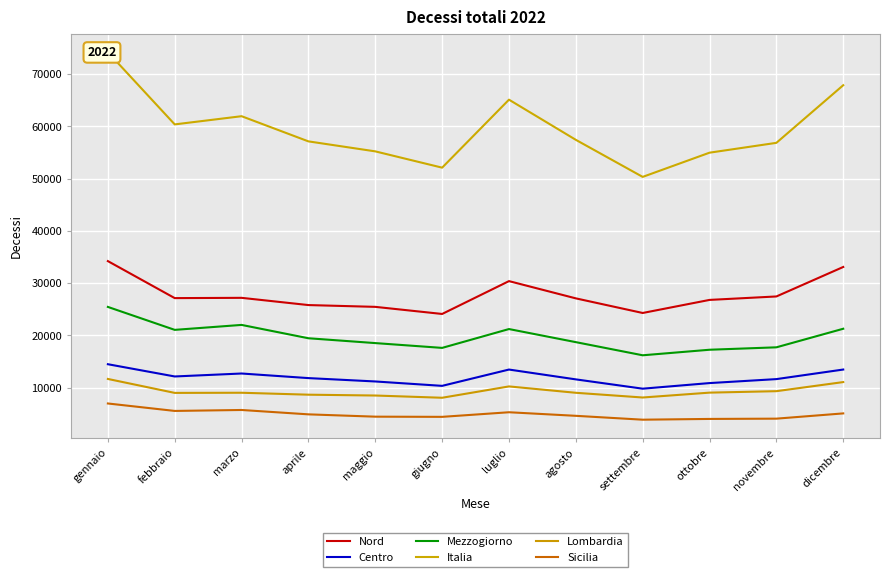

Which series changed the most between ottobre and novembre?

Italia